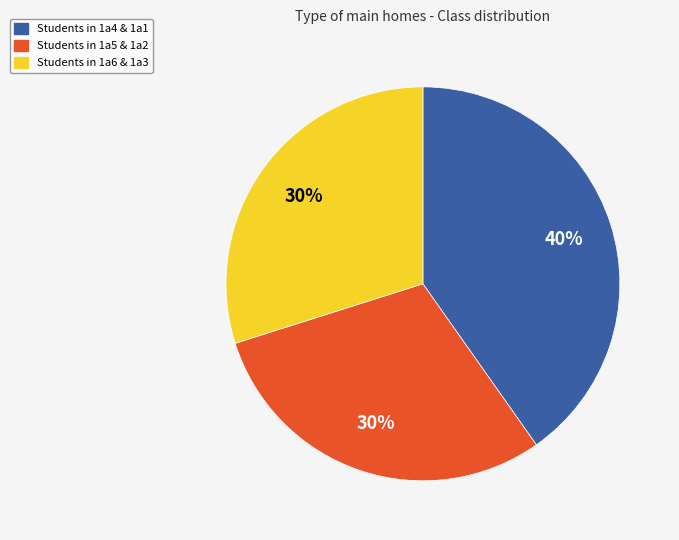

Is there any slice that represents more than half of the pie?

No